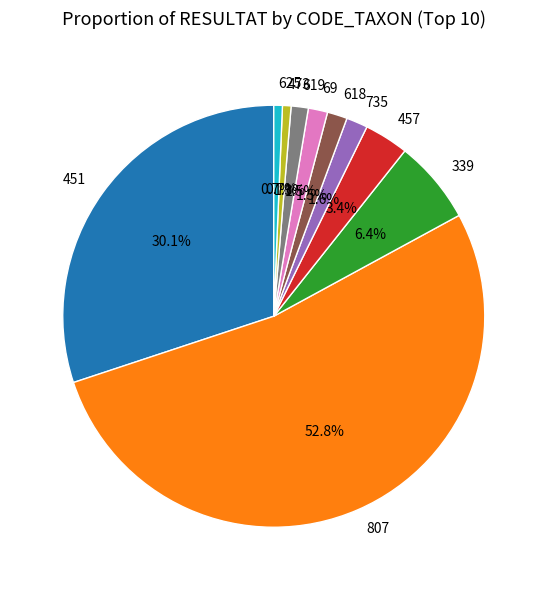

The 69 slice represents 12% of the pie. True or false?

False